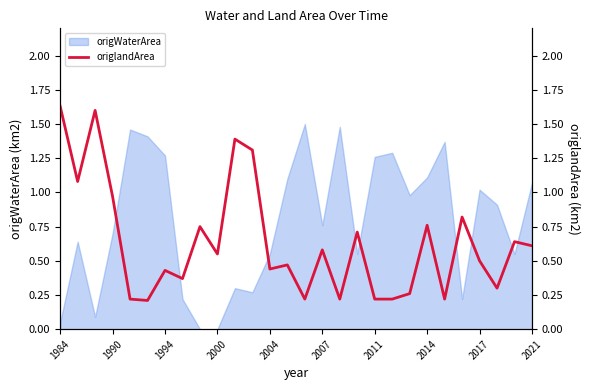

The origWaterArea series shows 0.2 at 2007. True or false?

False